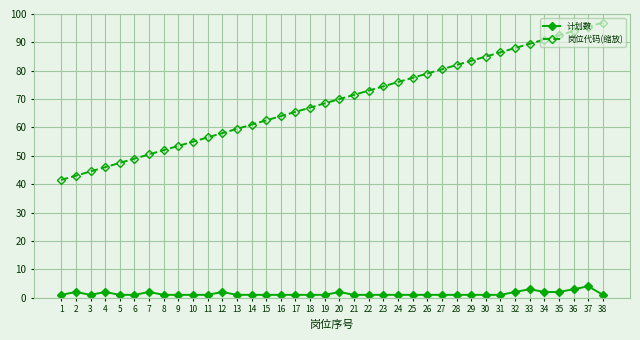

What is the value of the 计划数 point at the 38th from the left?

1.0